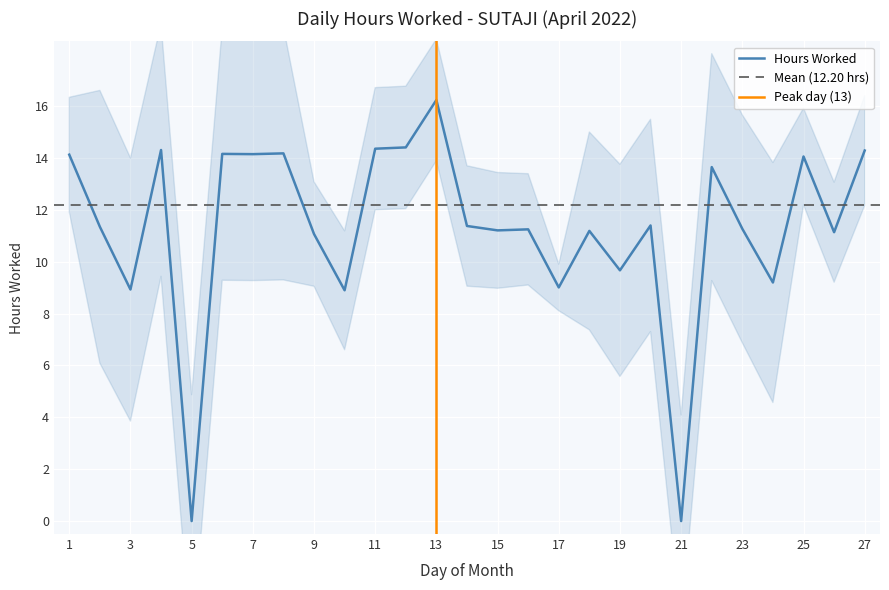

Where is the data nearest to the value 8?

10